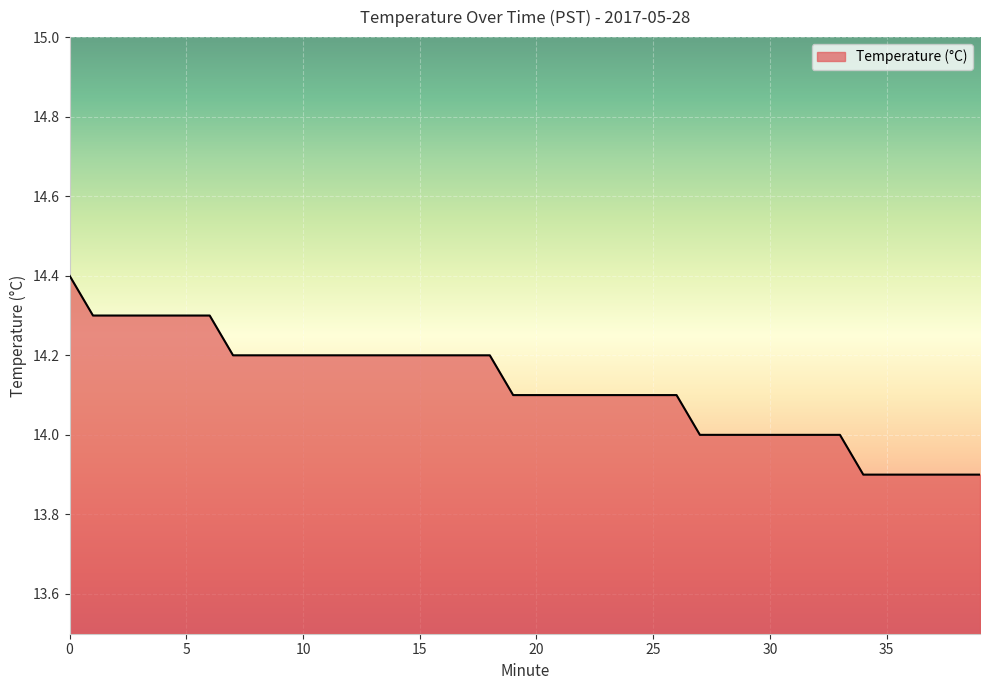

What is the smallest value displayed?

13.9